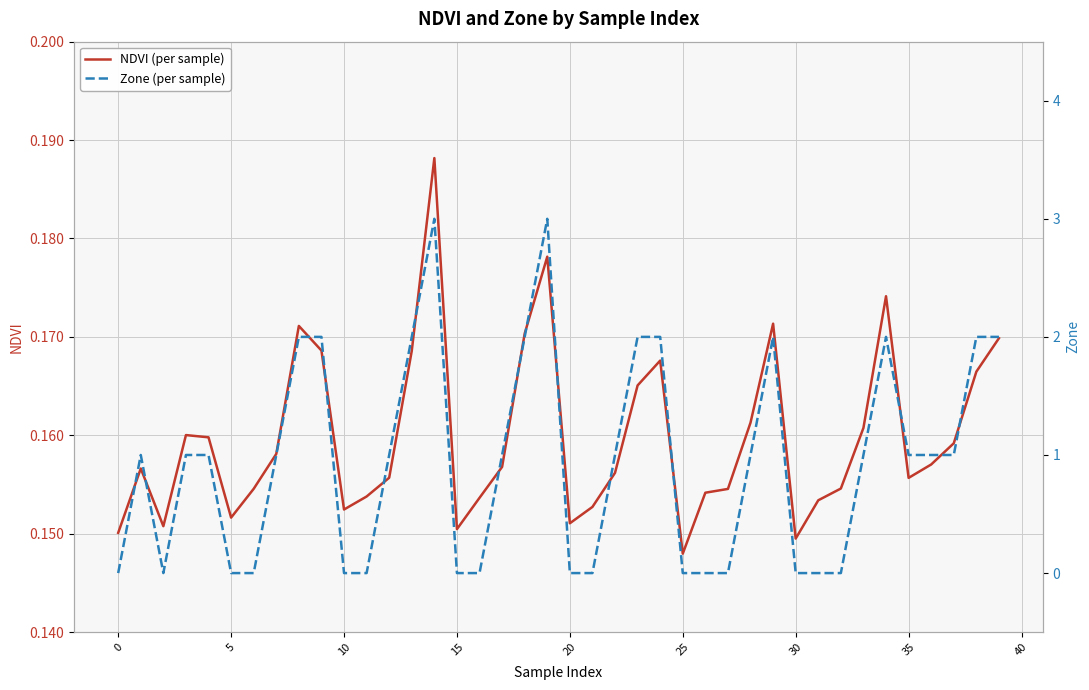

Where is NDVI (per sample) nearest to the value 0?

25